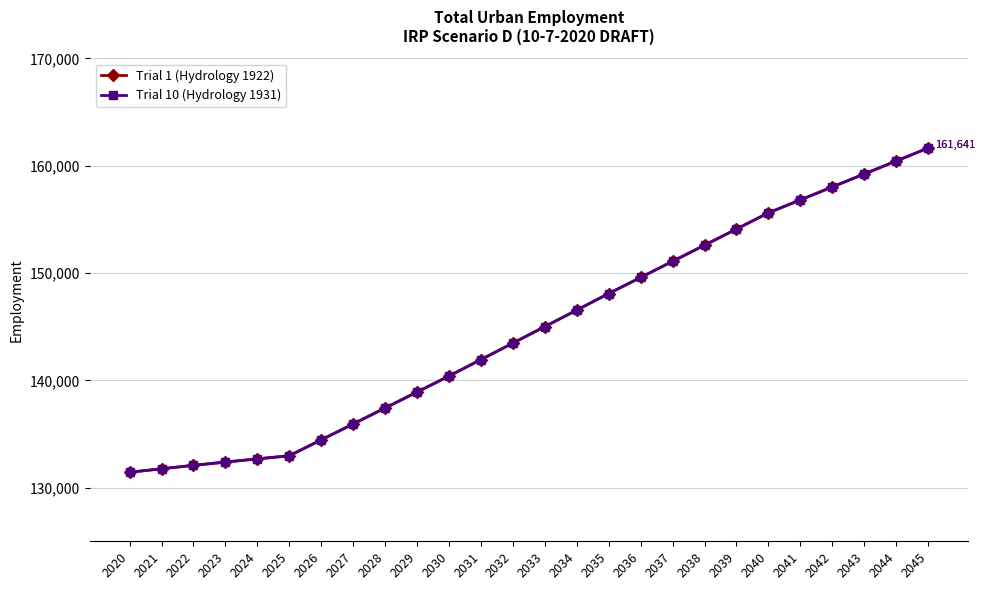

What is the value of the Trial 1 (Hydrology 1922) point at the 9th from the left?

137420.2